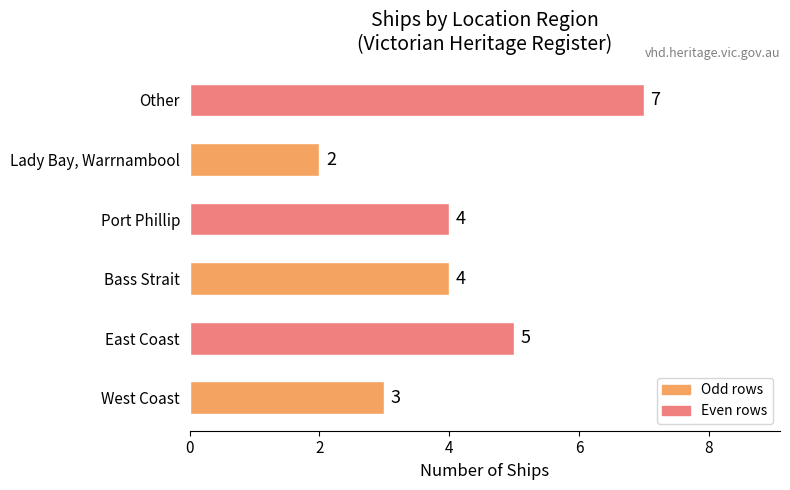

What is the difference between the maximum and minimum values?

5